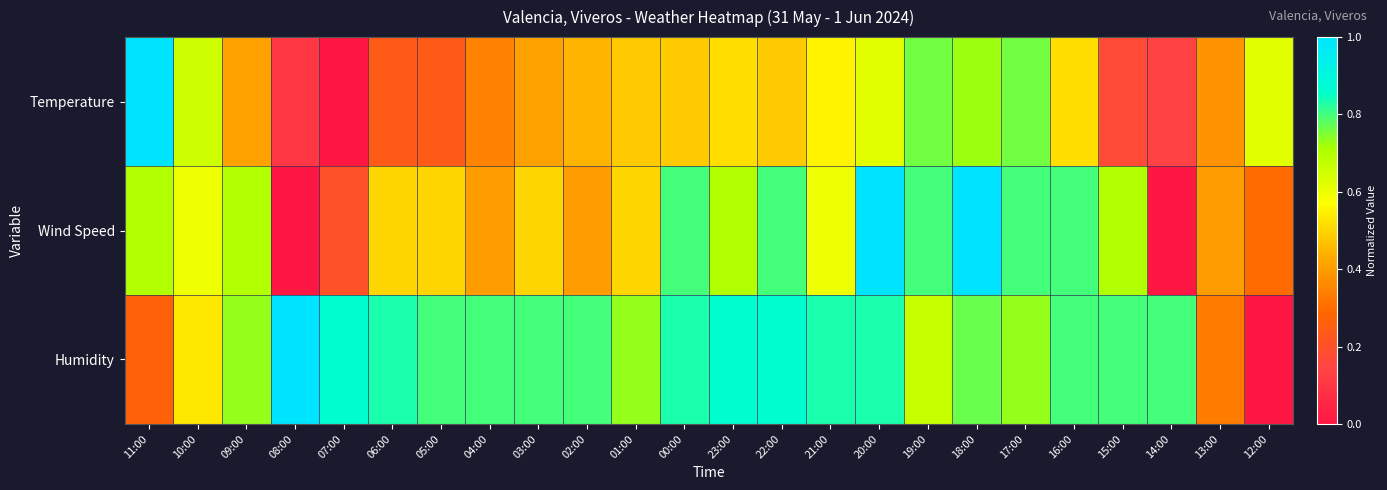

At which category does the chart reach its peak across all series?

11:00